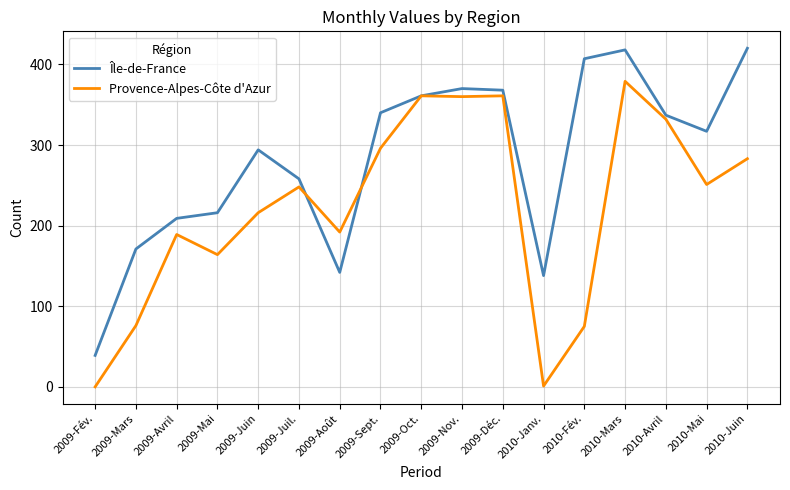

What is the greatest value displayed?

420